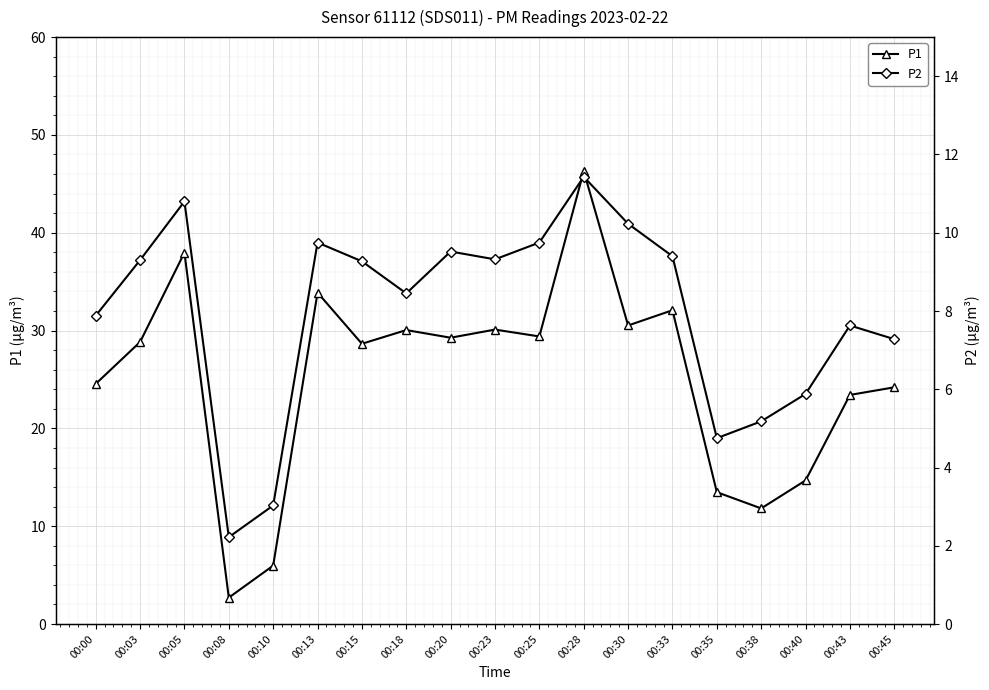

At 00:20, list the series in order from smallest to largest.

P2, P1